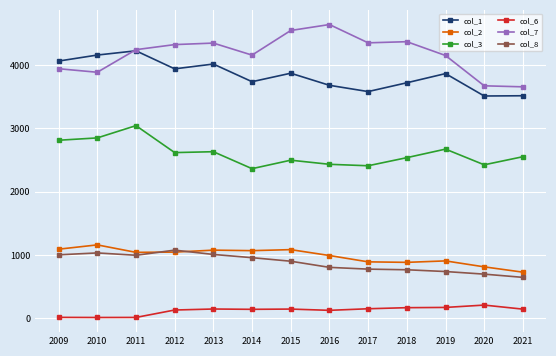

Rank the series at 2017 from lowest to highest value.

col_6, col_8, col_2, col_3, col_1, col_7